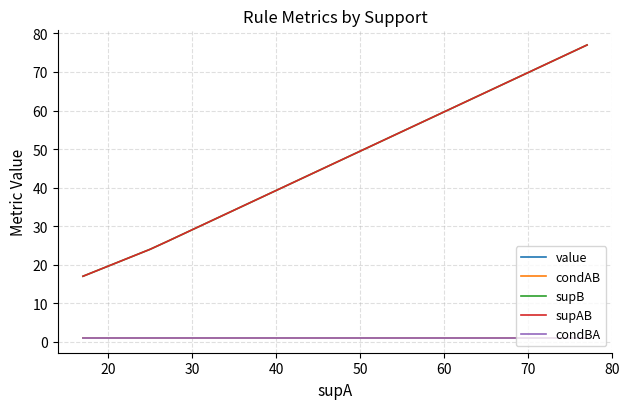

Does the chart display data point markers on the line(s)?

No